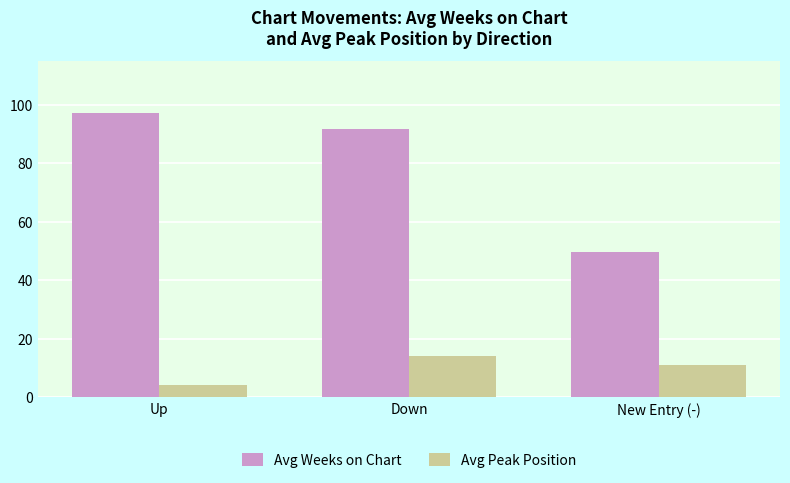

What is the value of the Avg Weeks on Chart bar at the 3rd from the left?

49.5